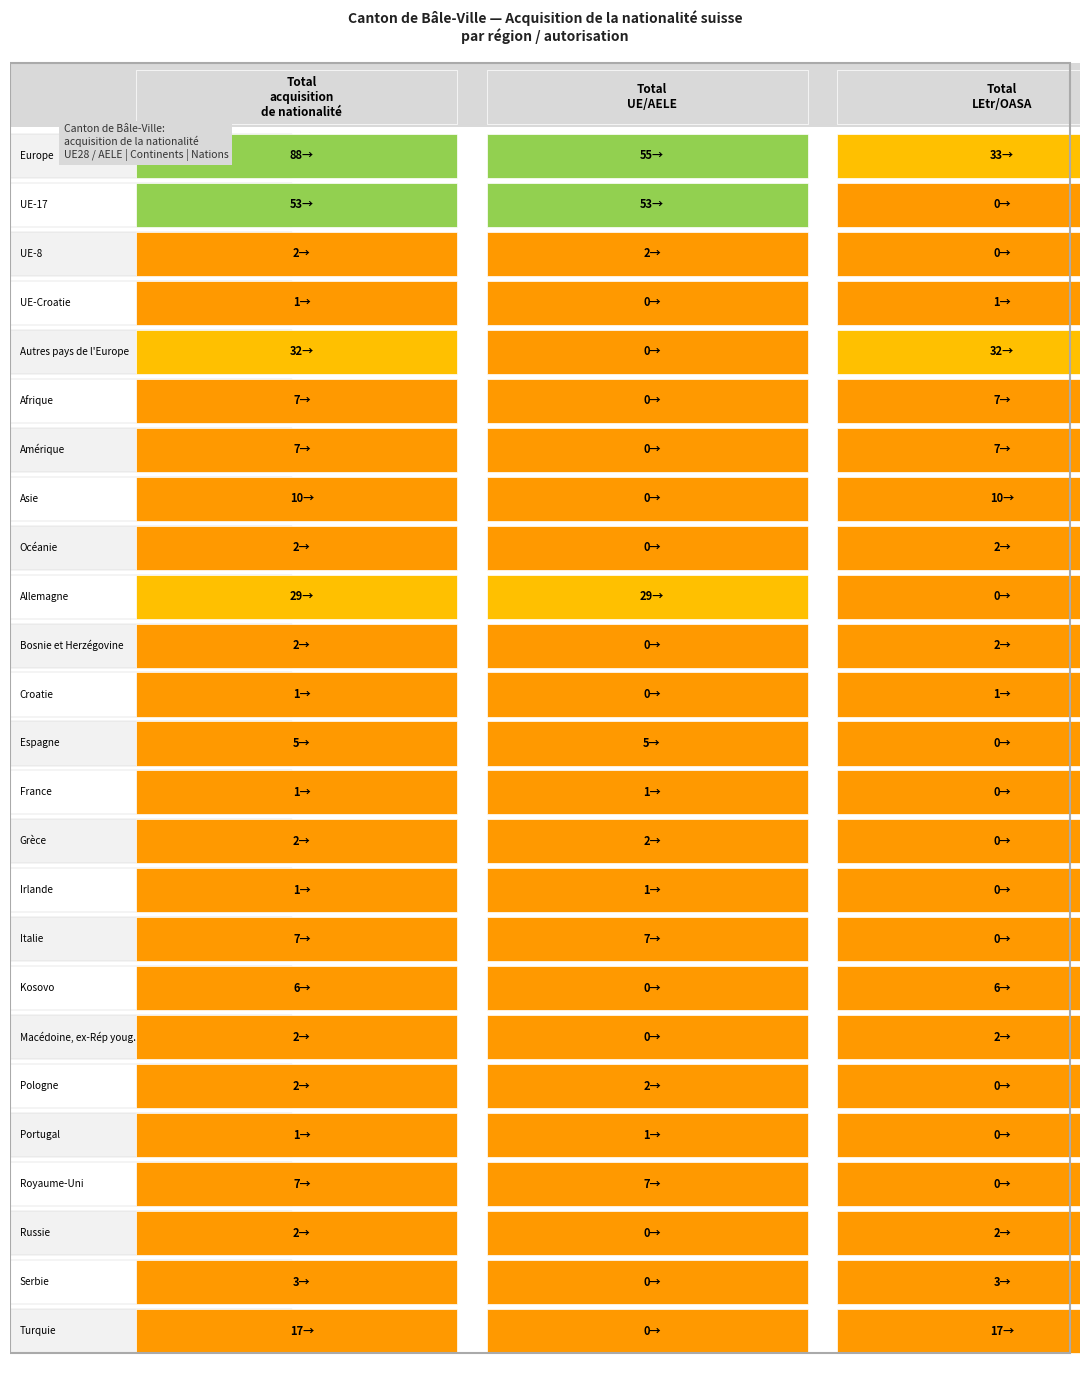

What is the difference between the second highest and minimum values in the Russie series?

2